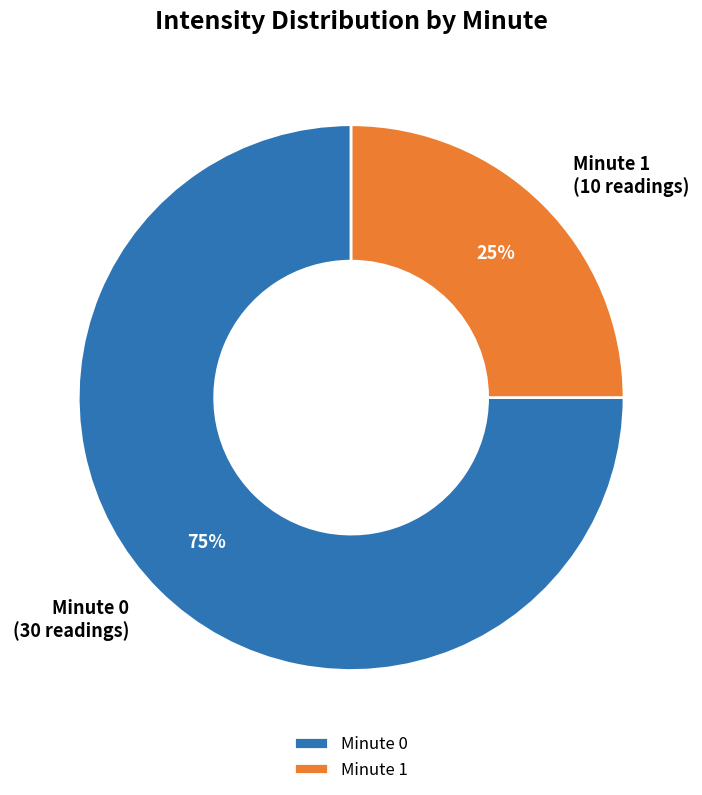

Which slice is the largest?

Minute 0